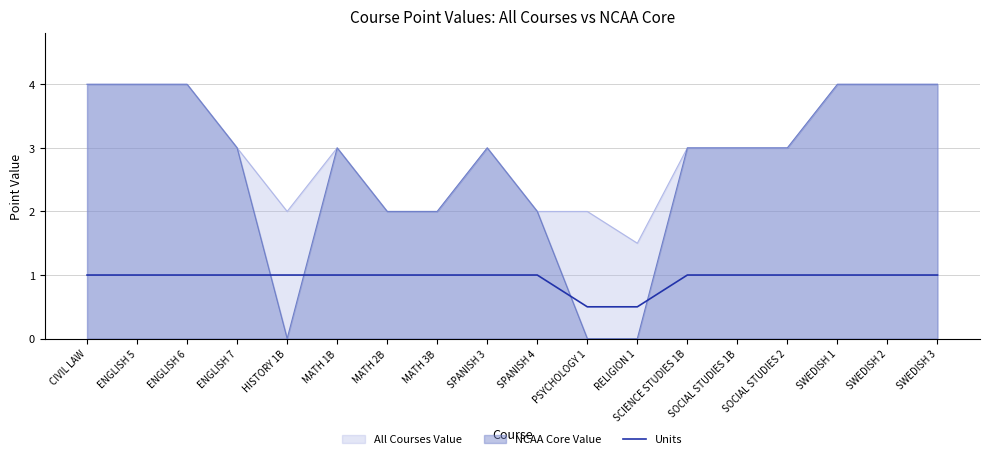

Which category has the highest value across all series?

CIVIL LAW